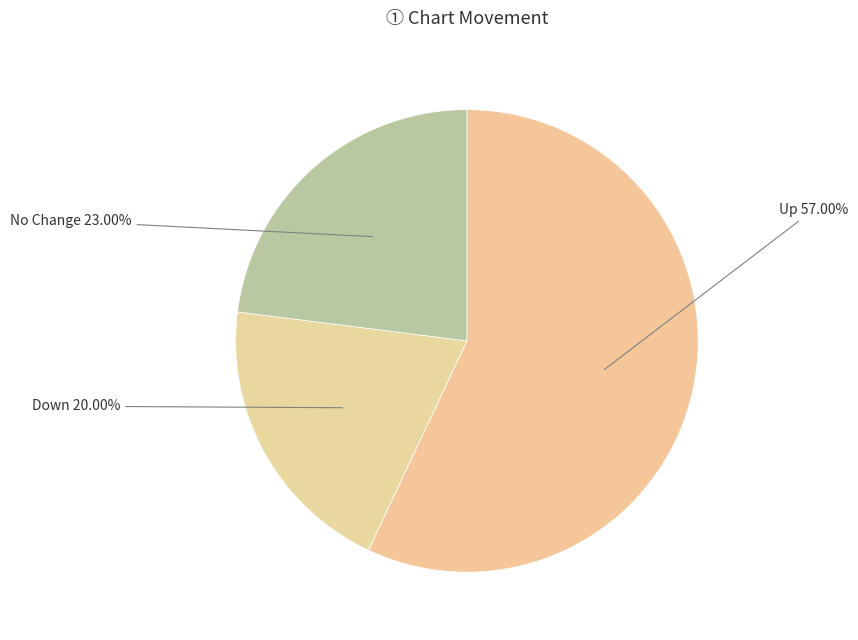

Do Up and No Change together represent more than half of the pie?

Yes